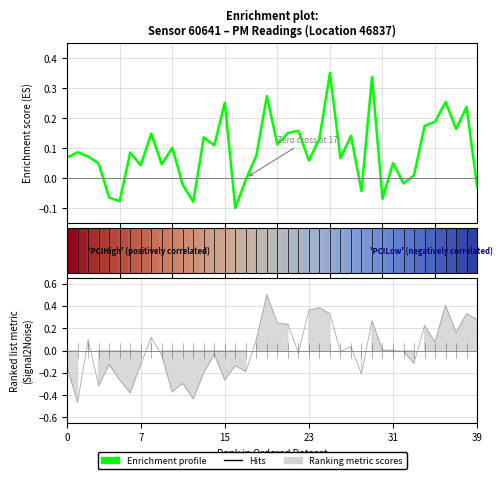

Count the number of categories in the chart.

40